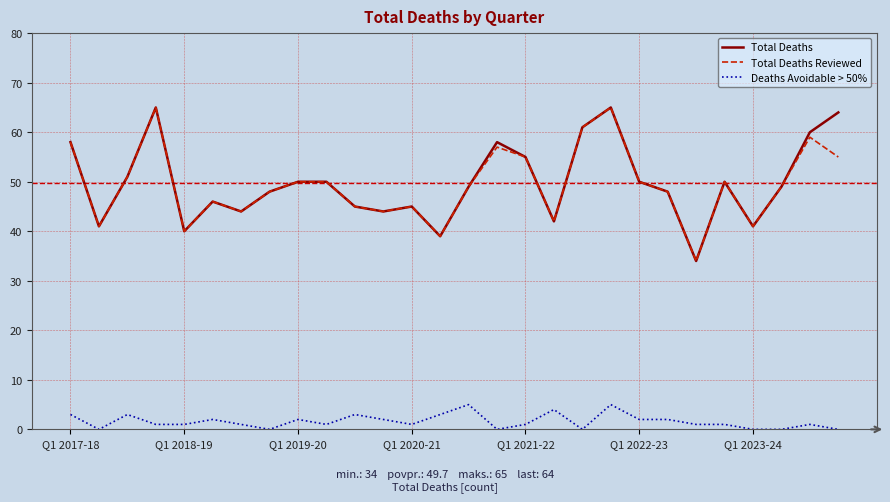

True or false: Total Deaths and Deaths Avoidable > 50% intersect in this chart.

False